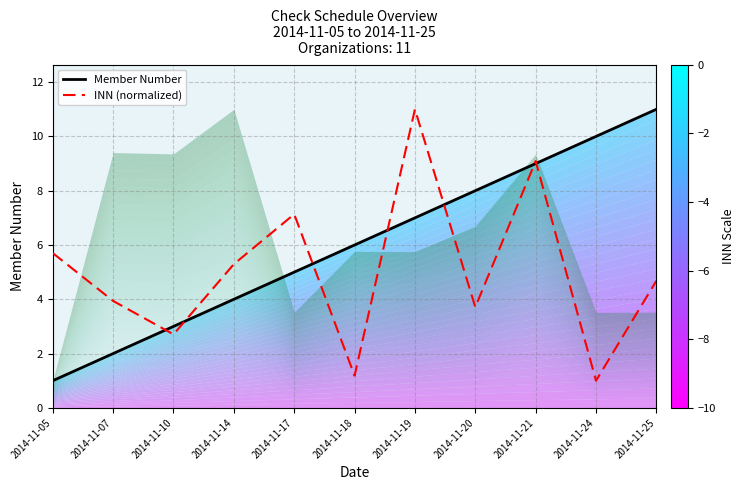

Is the value of INN (normalized) at 2014-11-20 greater than the value of Member Number at 2014-11-20?

No